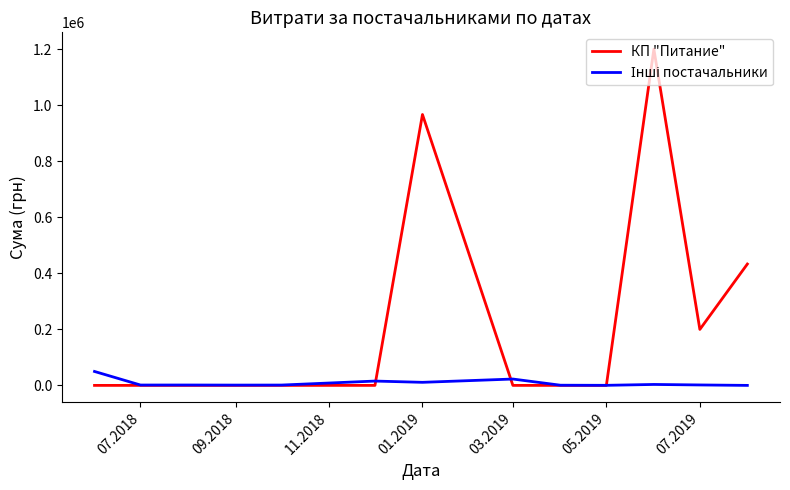

Which series has the largest total across all categories?

КП "Питание"